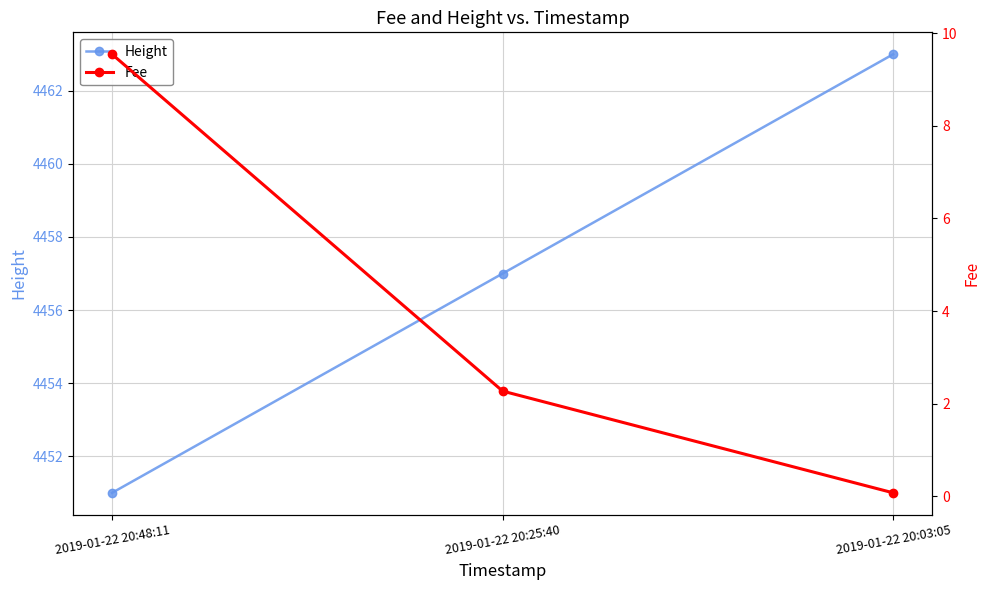

Where does the Height series first go above 4457?

2019-01-22 20:03:05